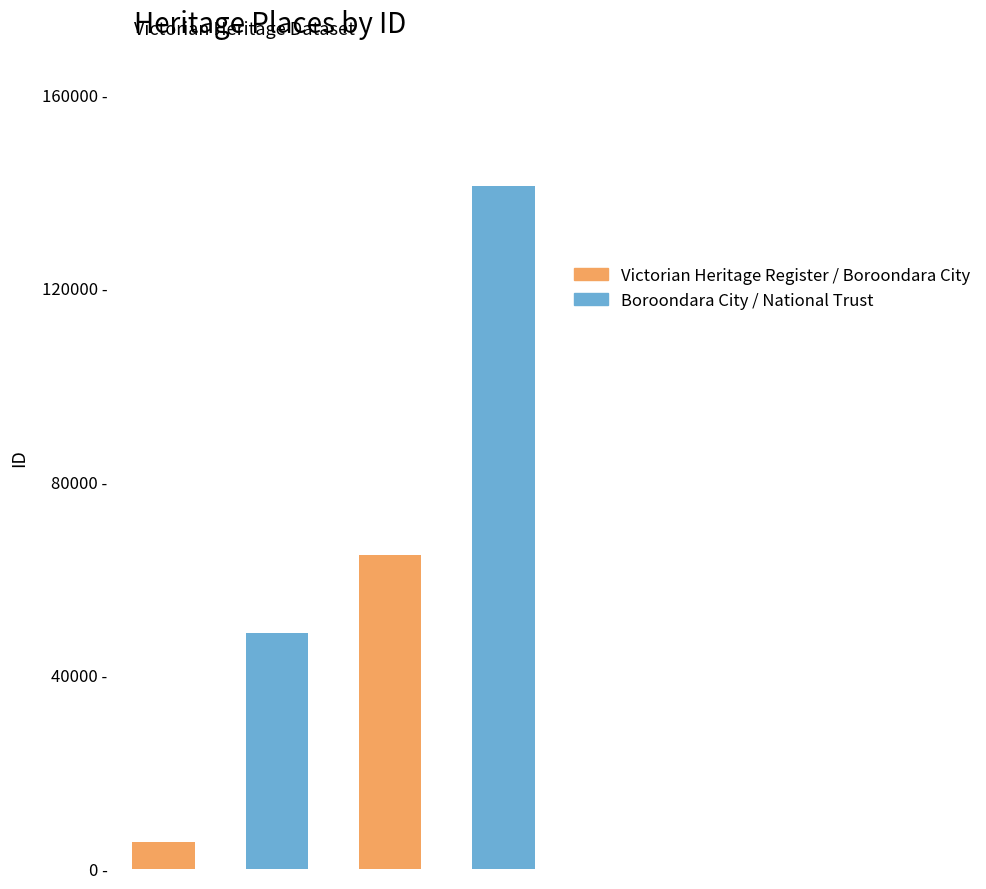

Are the bars grouped side by side (vs. stacked)?

No